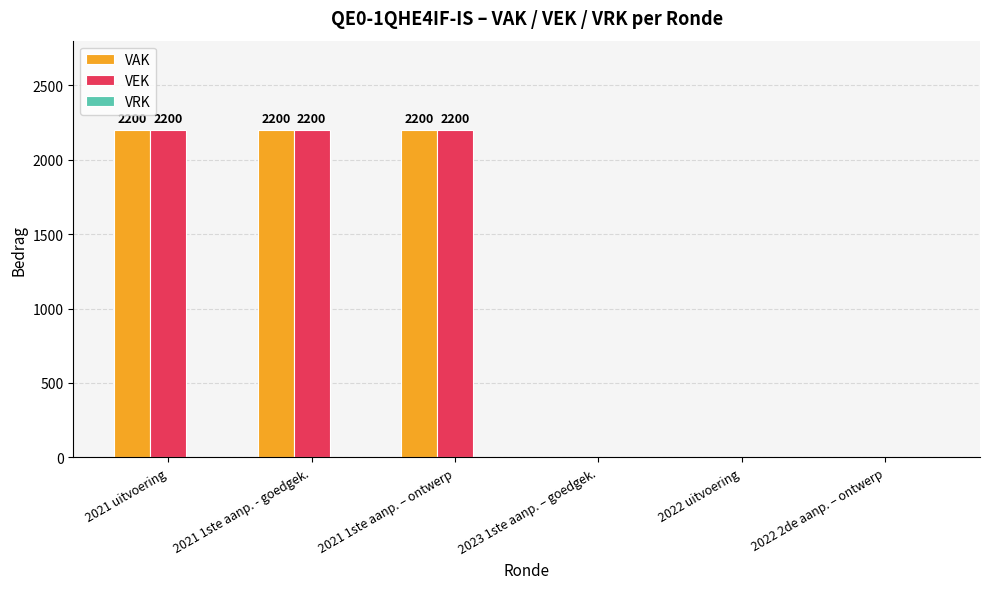

Is it true that VEK equals 1363 at 2022 2de aanp. – ontwerp?

False